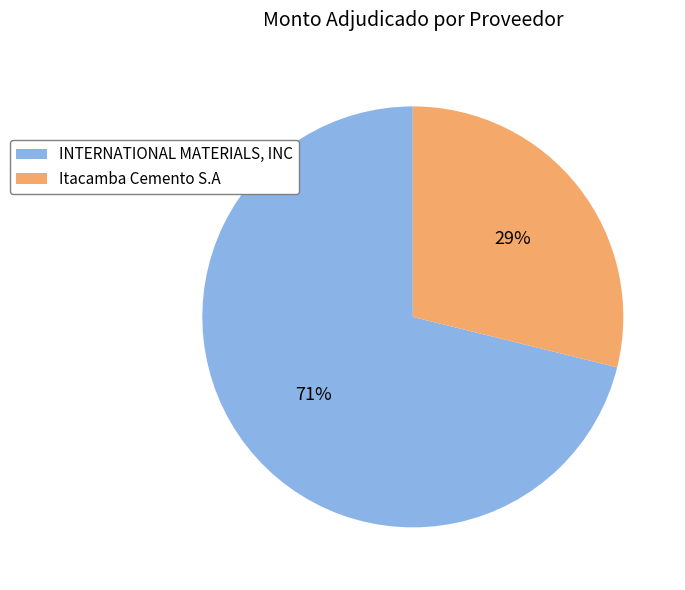

What is the largest slice in the pie chart?

INTERNATIONAL MATERIALS, INC